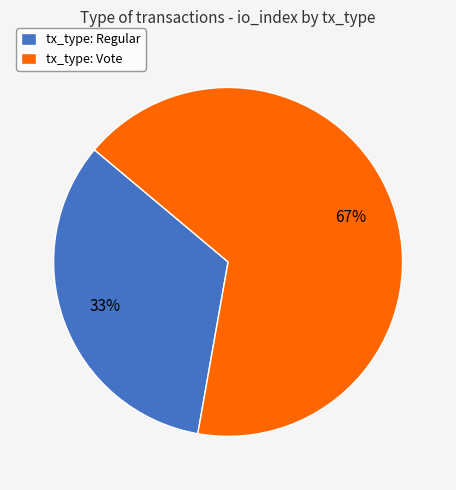

To the nearest percent, what percentage of the pie is tx_type: Vote?

67%